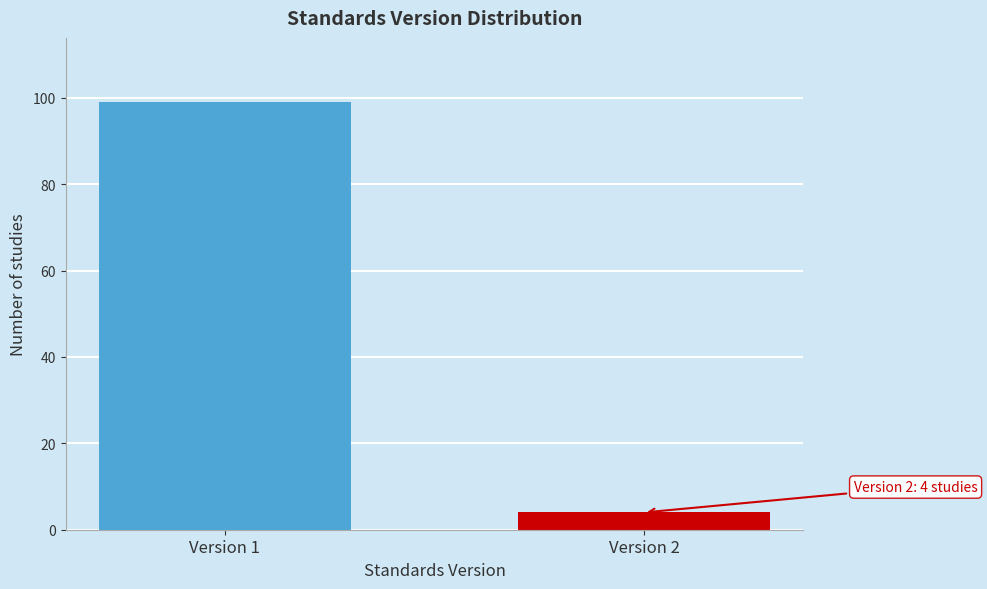

Reading right to left, transcribe all the data shown in this chart.

4	99